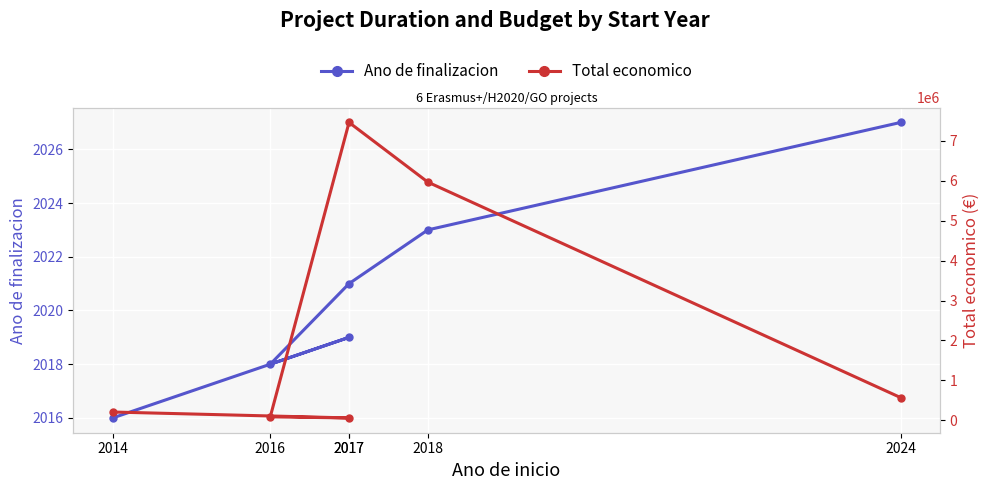

How many values in the Total economico series exceed 571965?

2